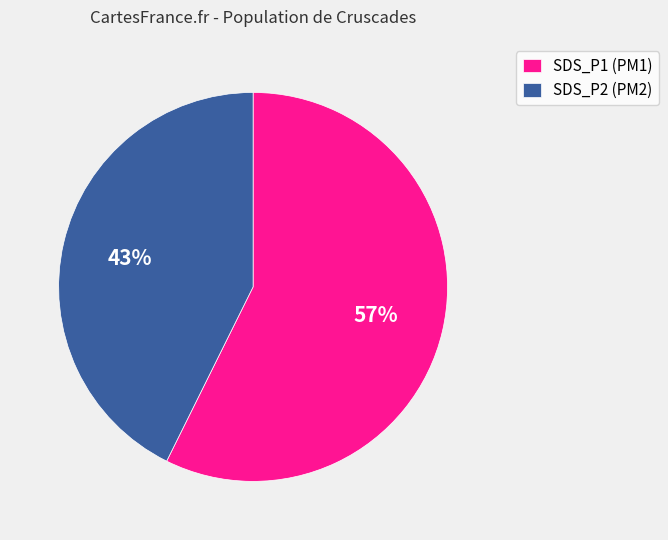

How many slices are in this pie chart?

2